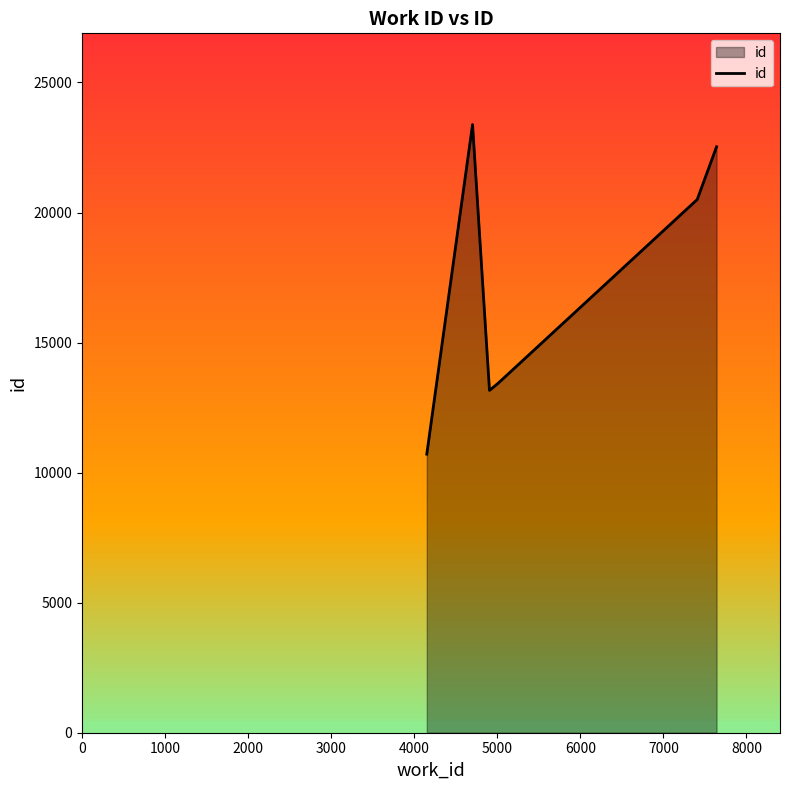

What is the sum of all values?

103710